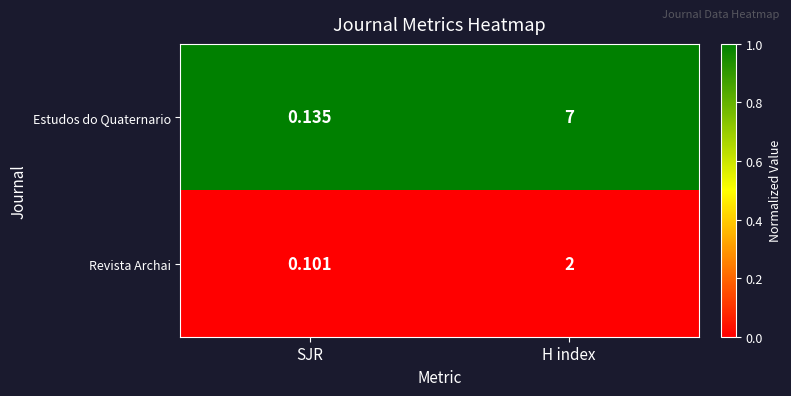

Count the number of data series in this chart.

2